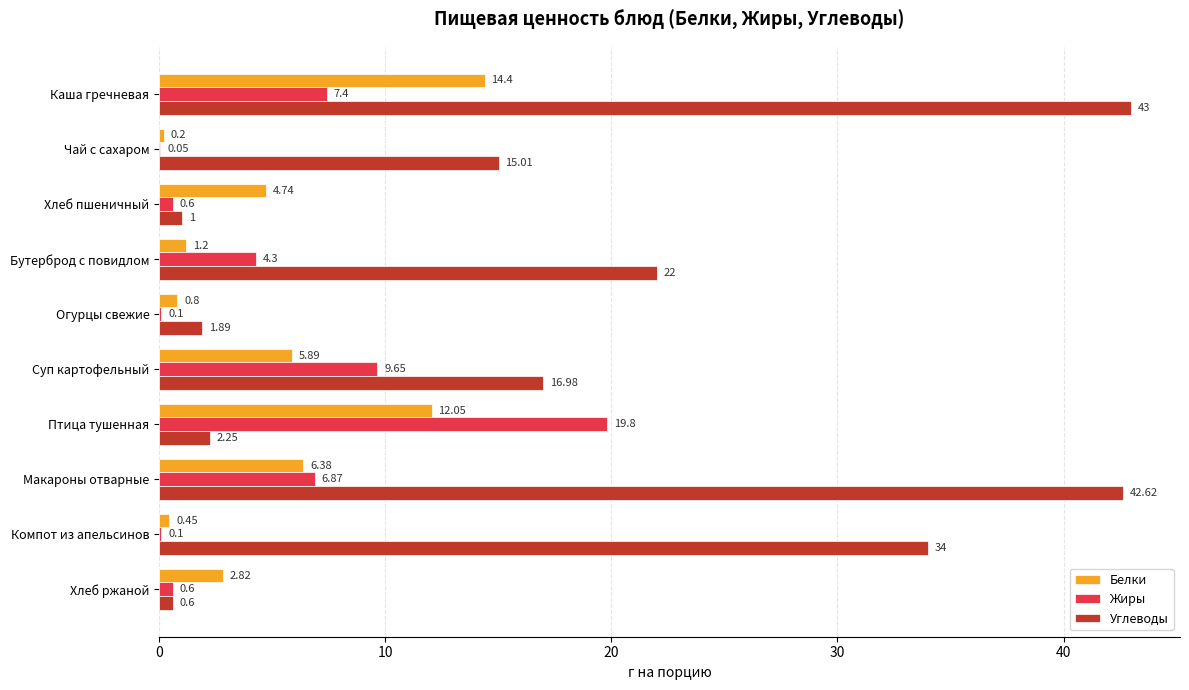

Which series has the largest total across all categories?

Углеводы